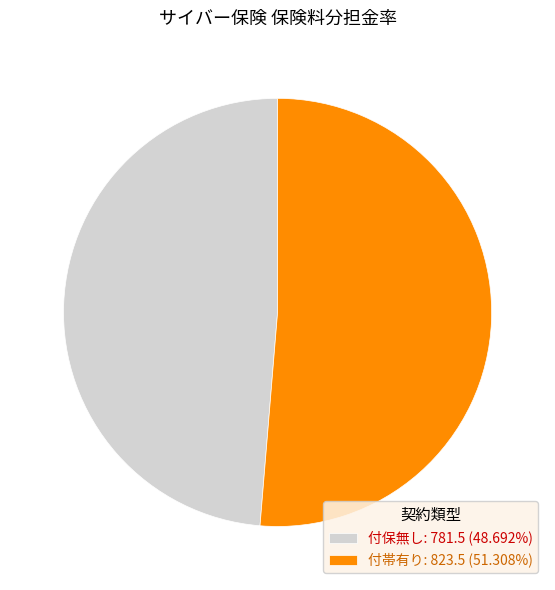

Approximately how many times larger is the value at 付保無し: 781.5 (48.692%) compared to 付帯有り: 823.5 (51.308%)?

0.9